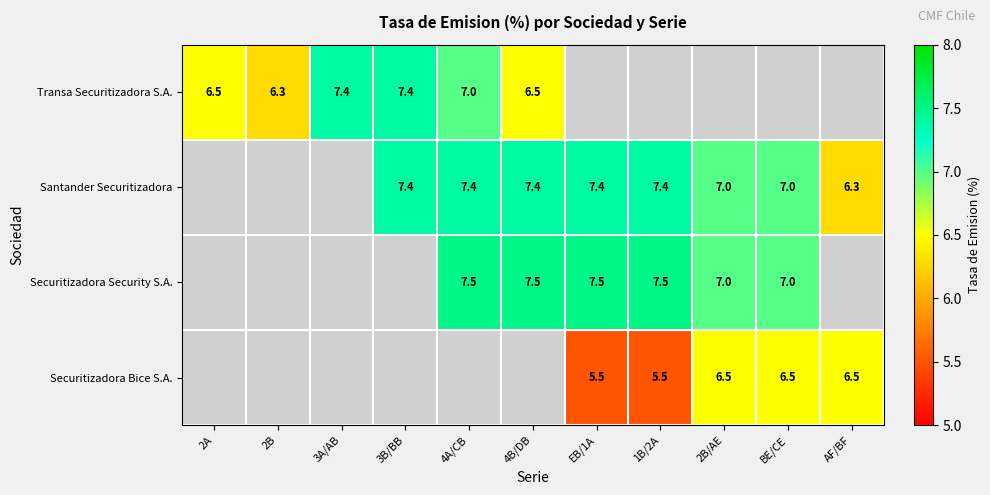

The value of Securitizadora Security S.A. at 4B/DB is 7.5. True or false?

True